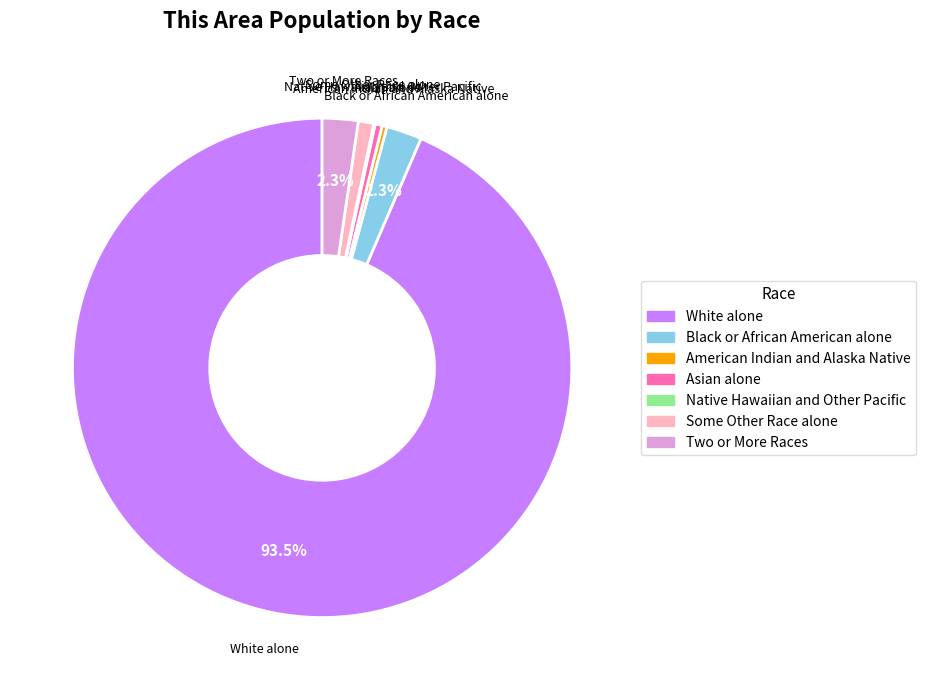

What portion of the pie excludes White alone?

6.5%